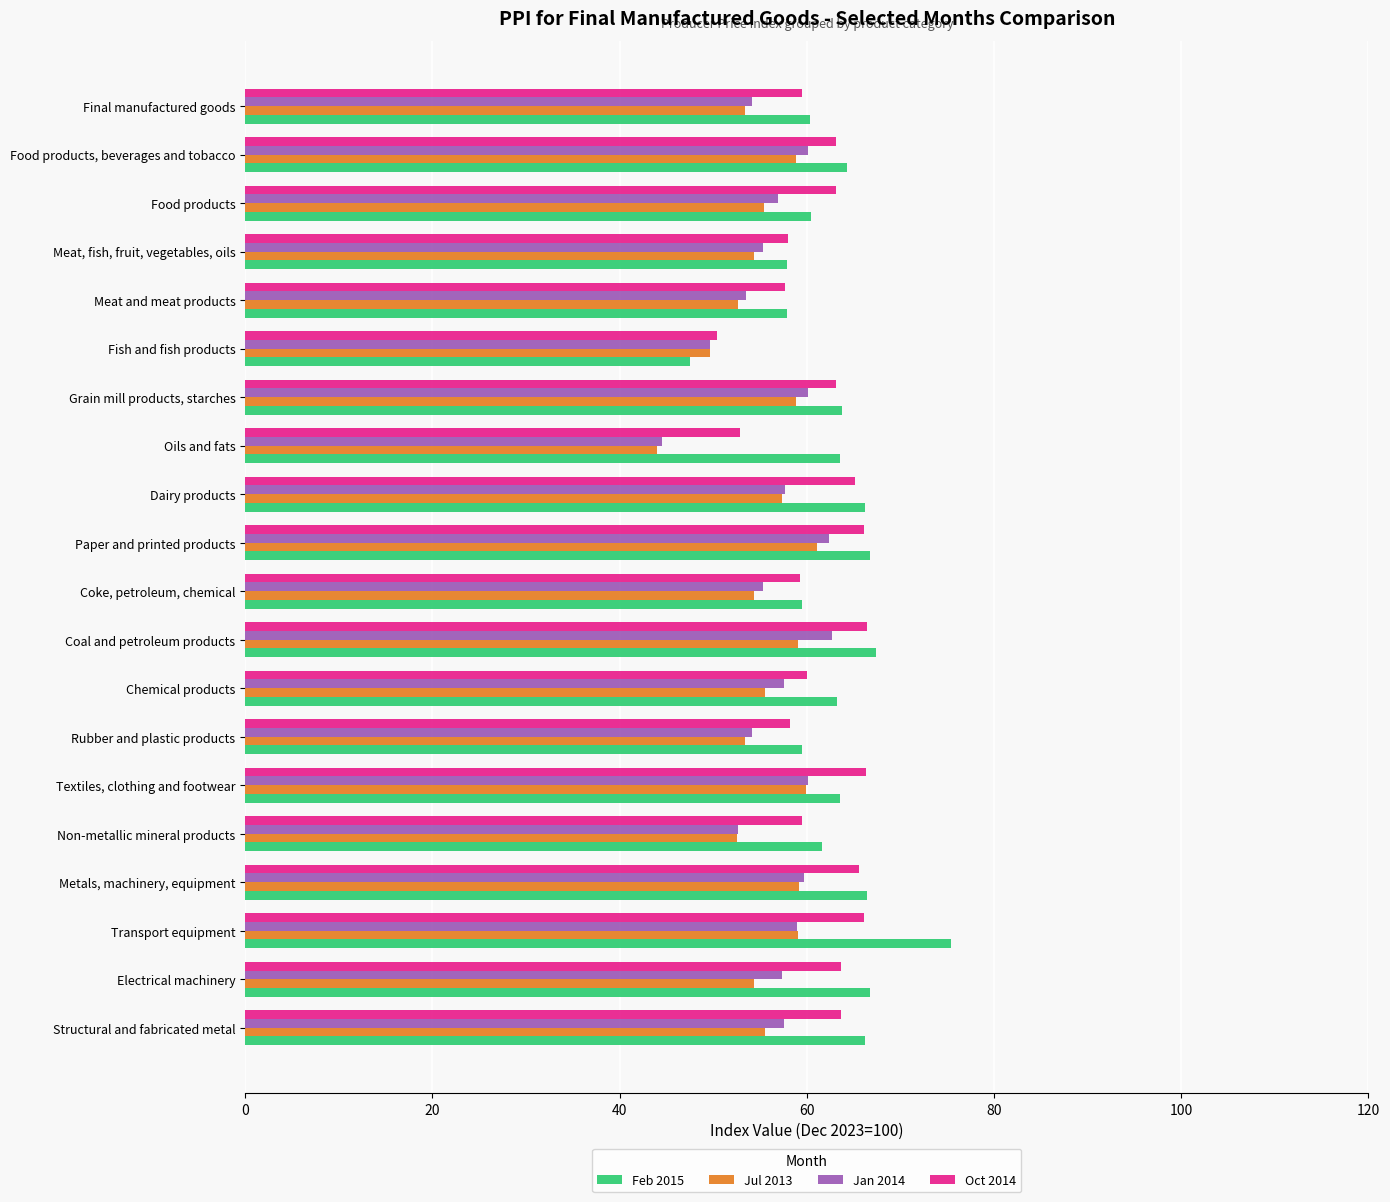

What is the maximum value shown in the chart?

75.4